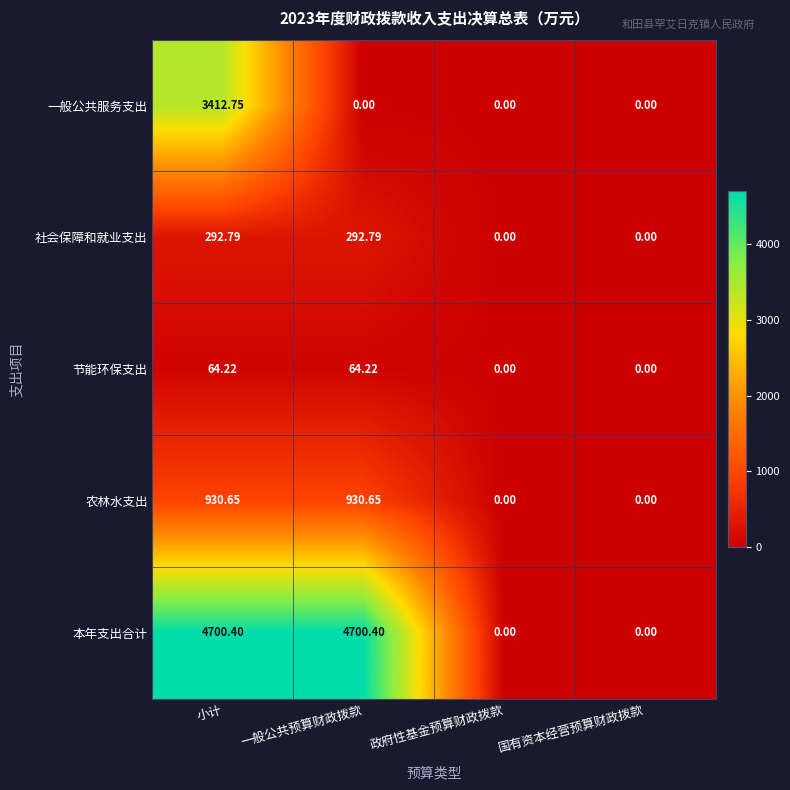

Where does the 节能环保支出 series first go above 64?

小计